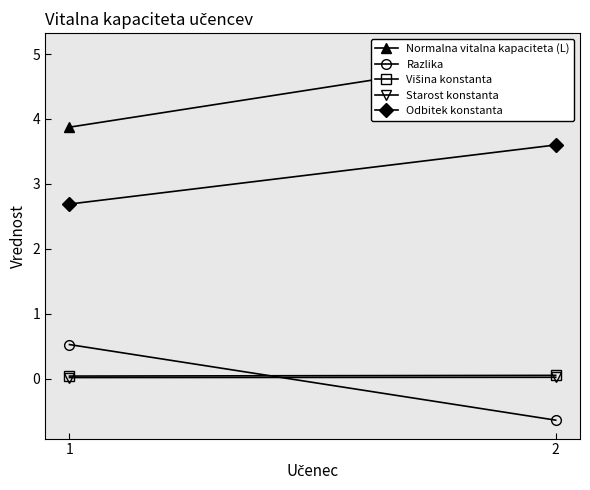

What are all the series names shown in the legend?

Normalna vitalna kapaciteta (L), Razlika, Višina konstanta, Starost konstanta, Odbitek konstanta